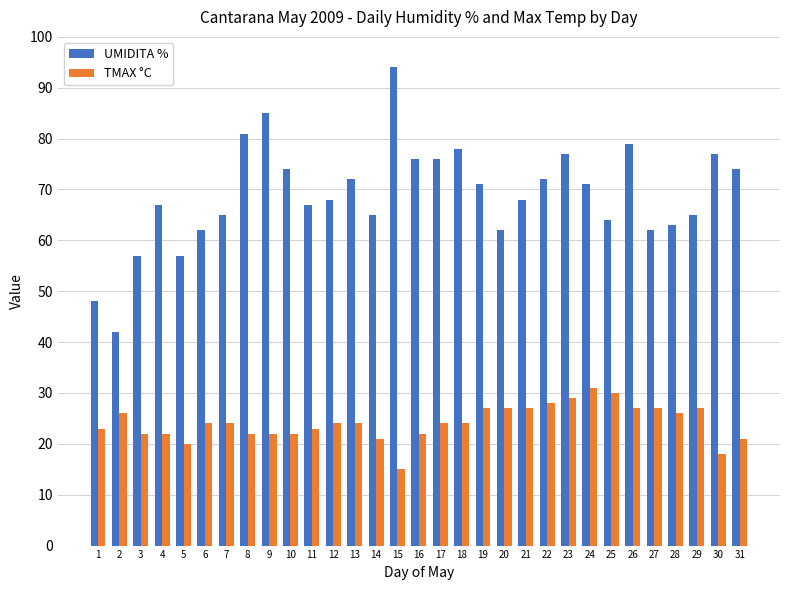

True or false: UMIDITA % has a value of 62 at 6.

True